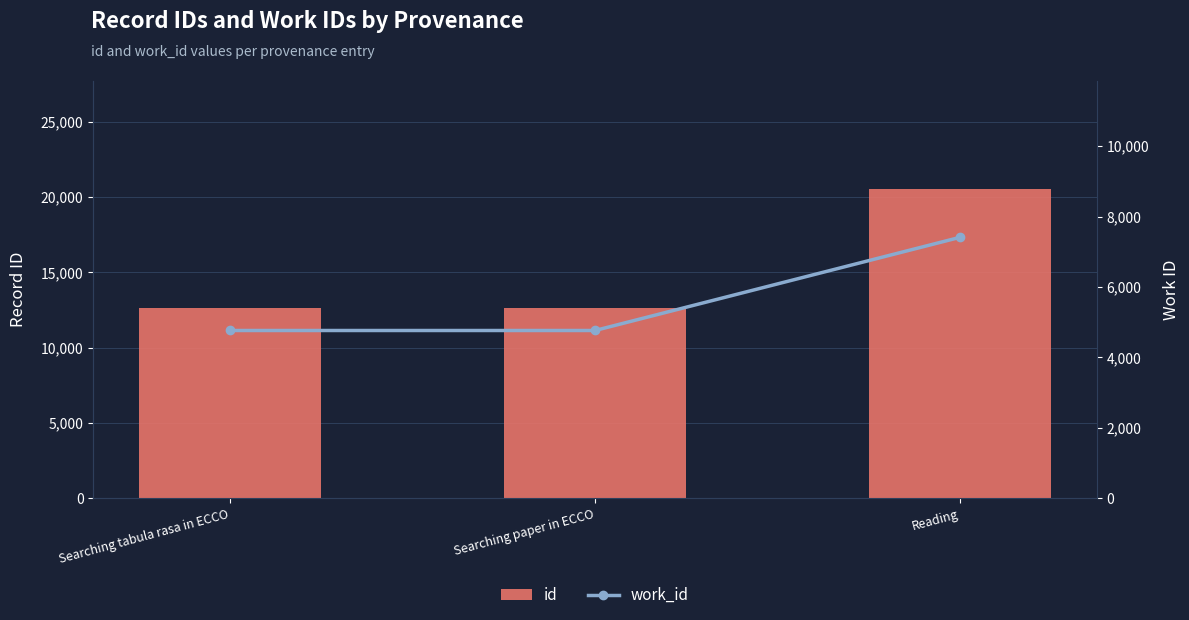

Which has a higher value, Searching paper in ECCO or Reading?

Reading